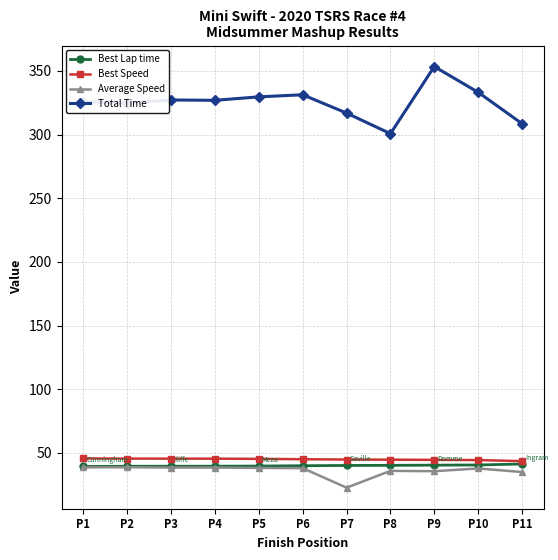

Is it true that Average Speed equals 38.5 at P3?

True